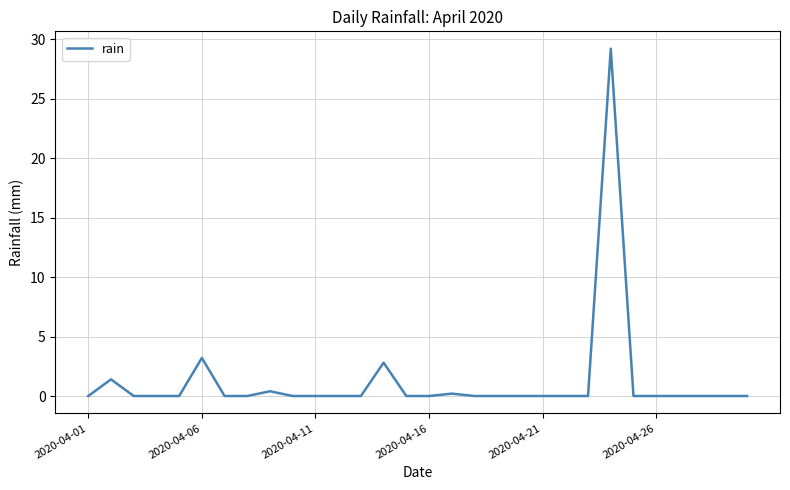

What is the greatest value displayed?

29.2